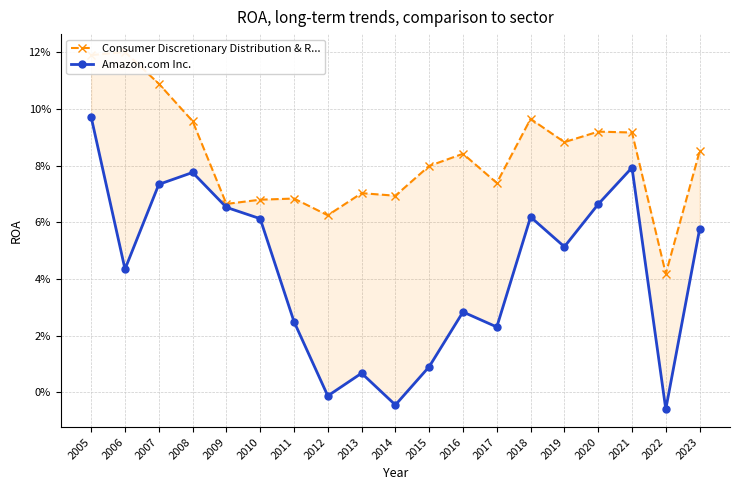

True or false: Amazon.com Inc. and Consumer Discretionary Distribution & R... intersect in this chart.

False